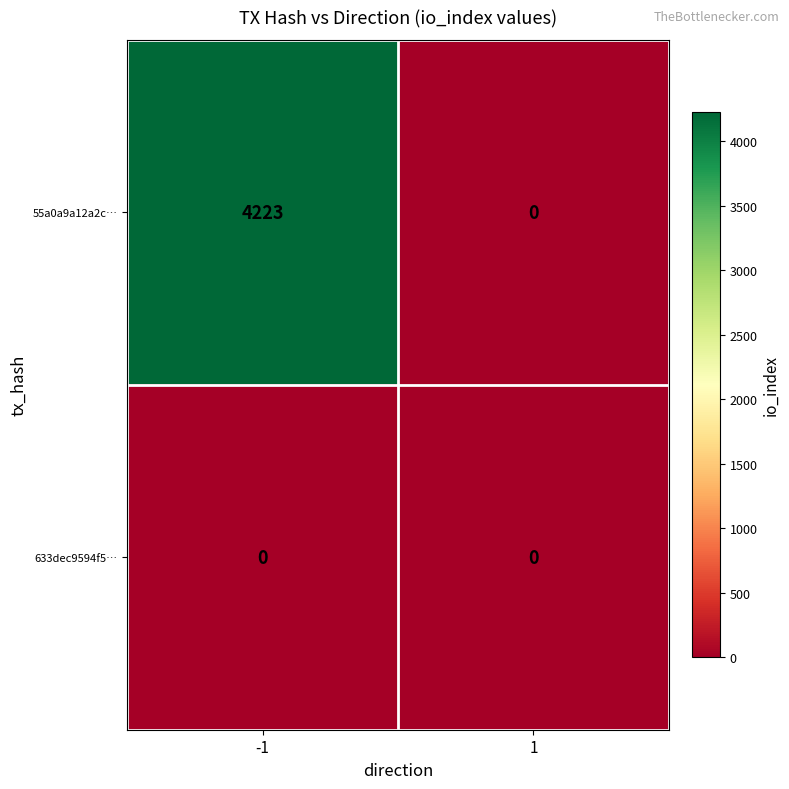

At how many categories does at least one series exceed 4182?

1